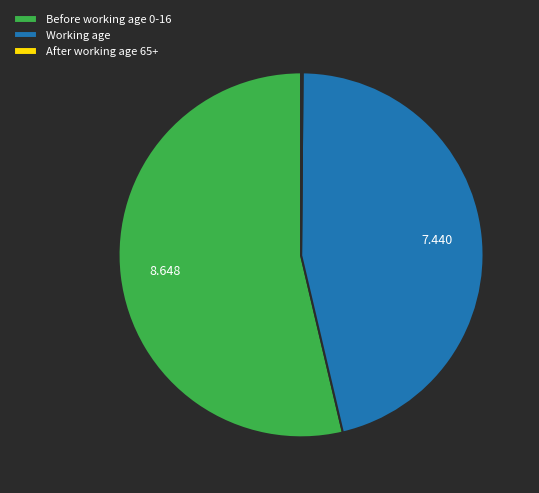

Is there a majority slice in this chart?

Yes